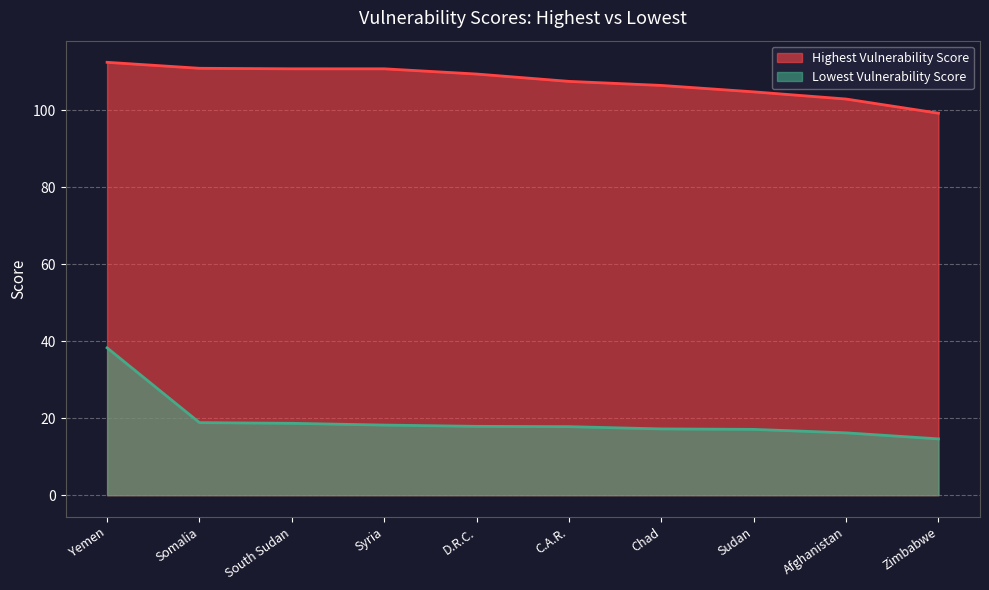

What is the label of the 1st point from the right?

Zimbabwe